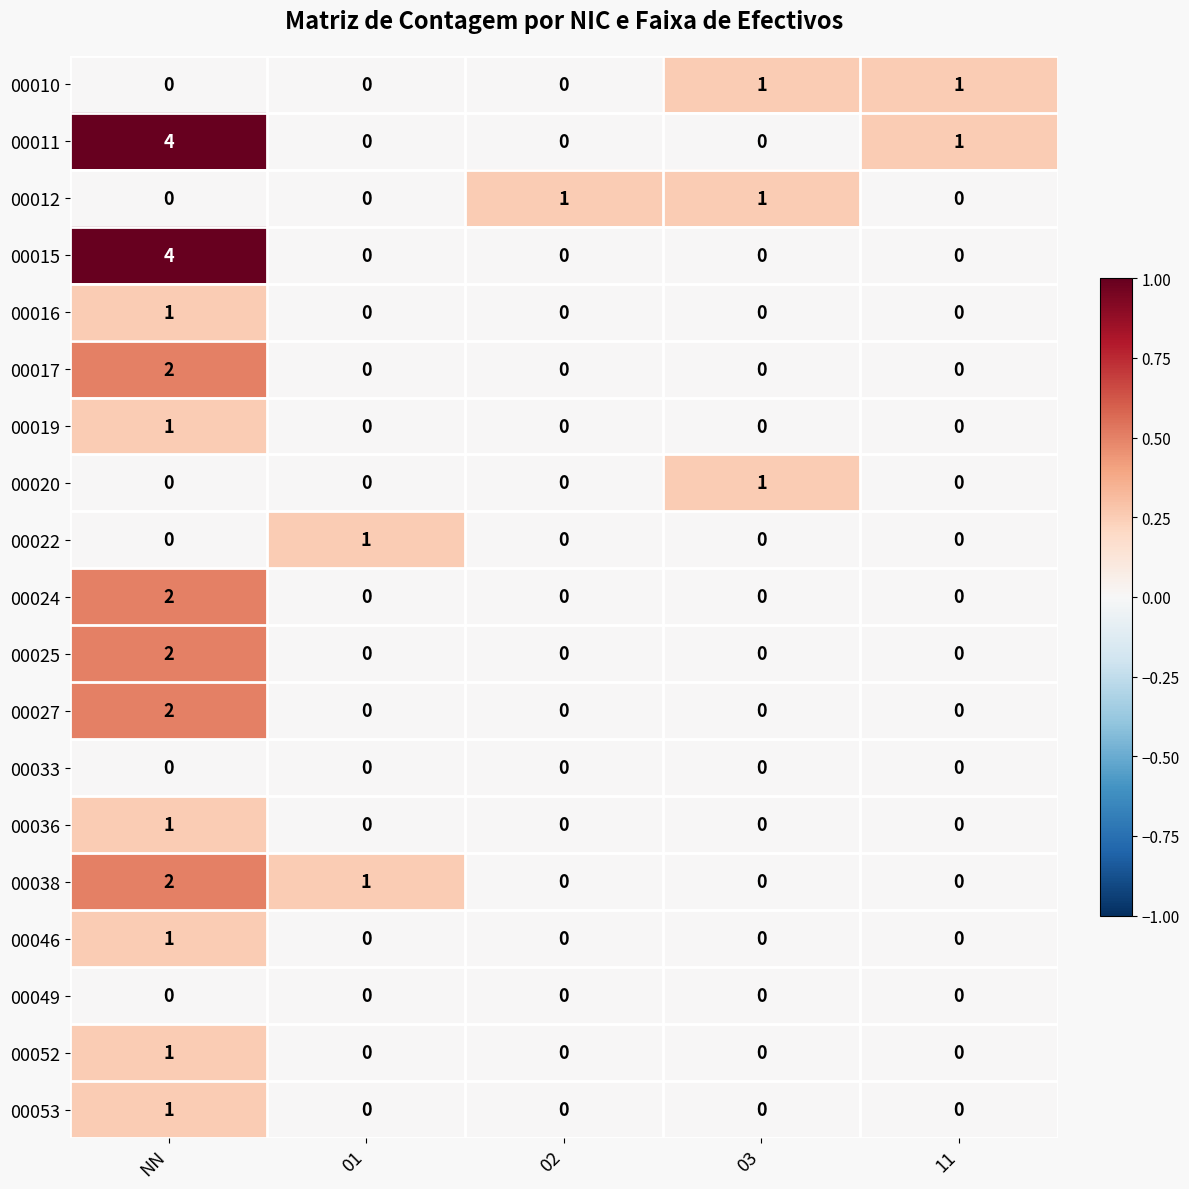

The value of 00038 at 03 is -1. True or false?

False